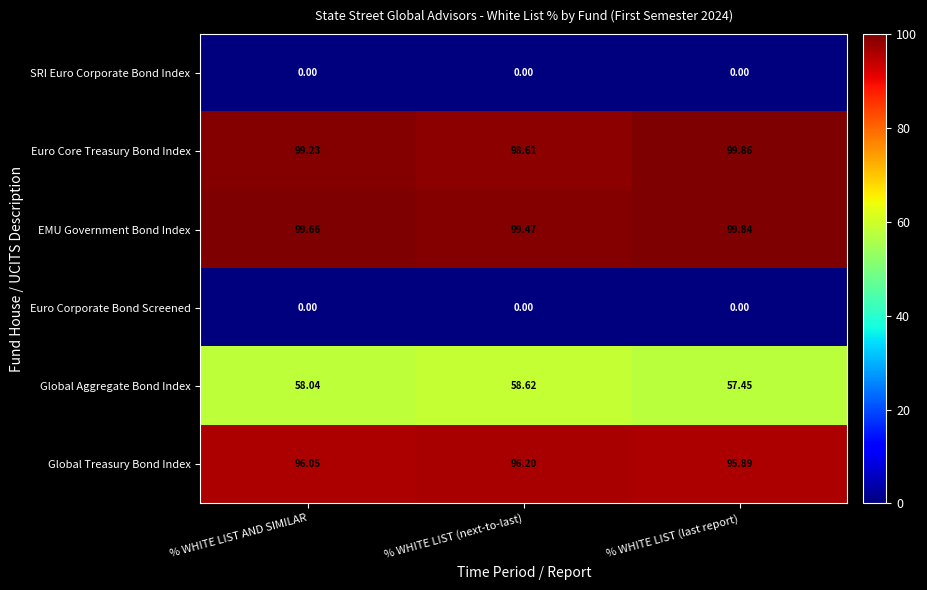

Which category has the highest value in the Global Treasury Bond Index series?

% WHITE LIST (next-to-last)